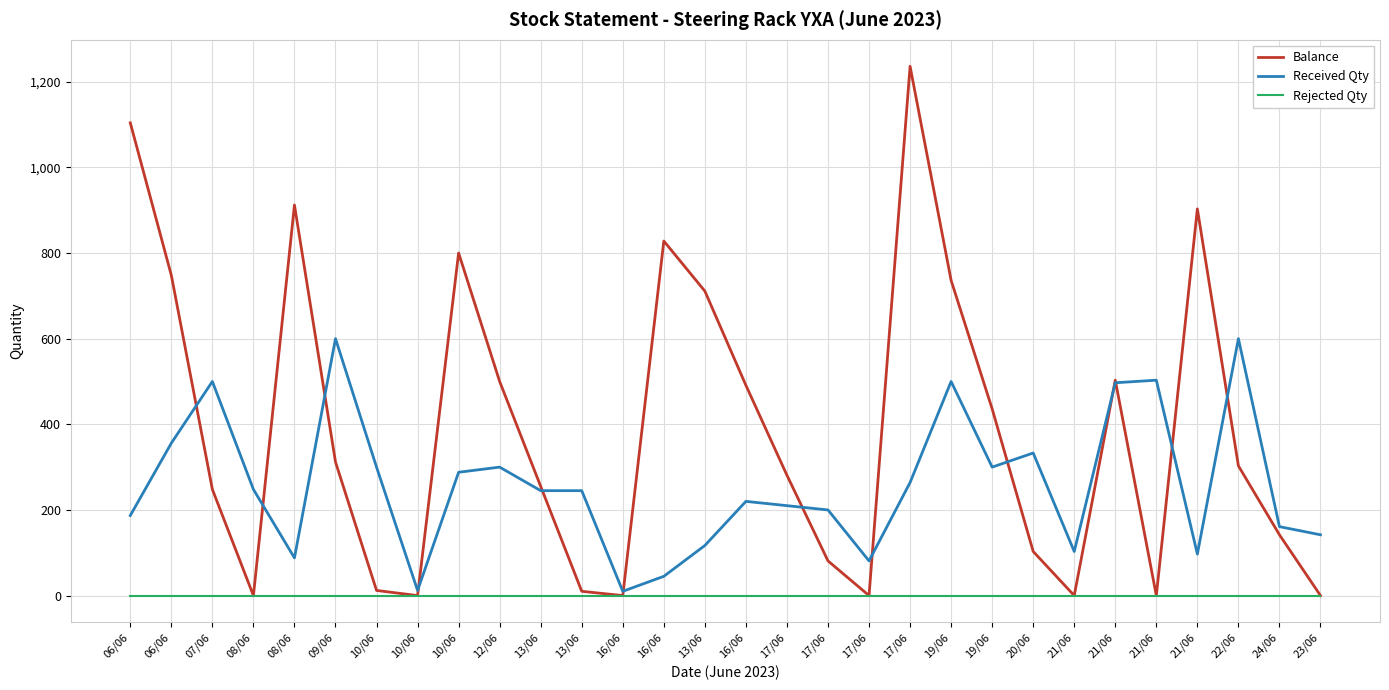

What are all the series names shown in the legend?

Balance, Received Qty, Rejected Qty